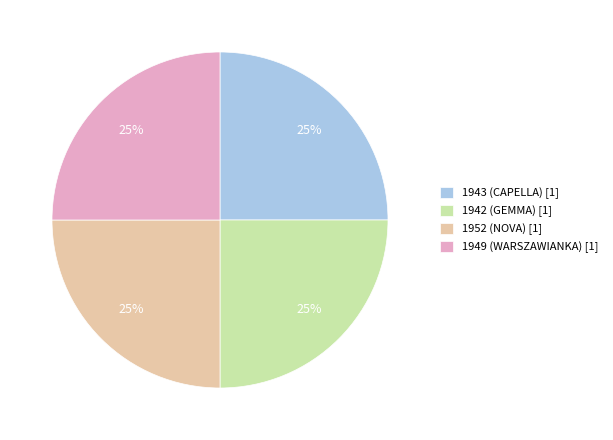

How many slices are in this pie chart?

4